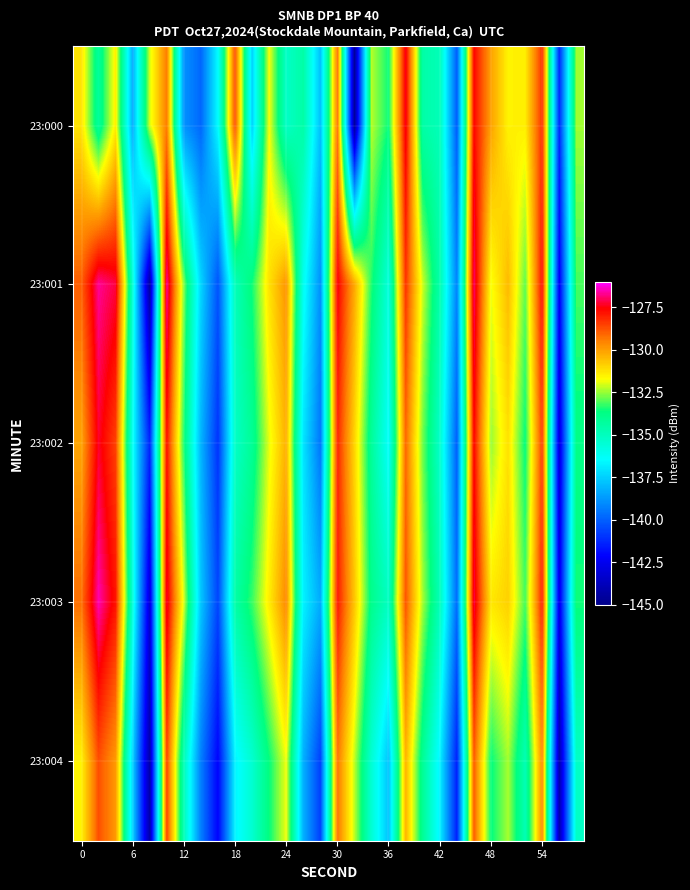

What is the greatest value displayed?

-126.5